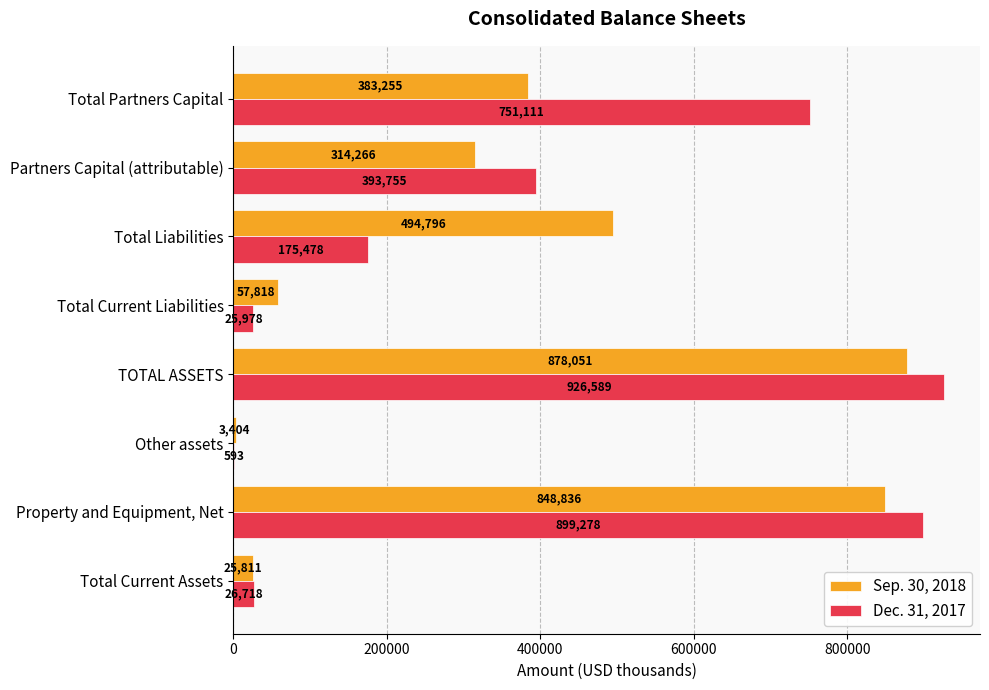

Which category has the highest value across all series?

TOTAL ASSETS